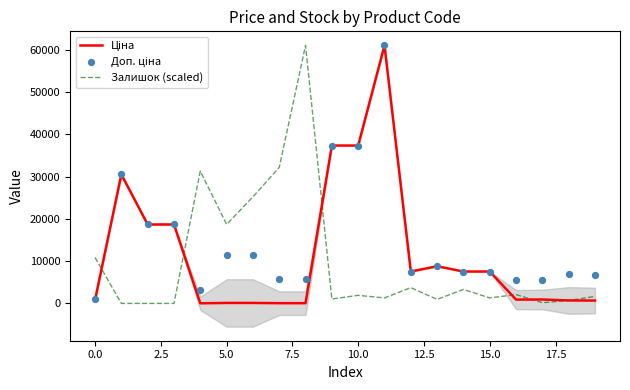

Which series contains the highest Y value?

Ціна